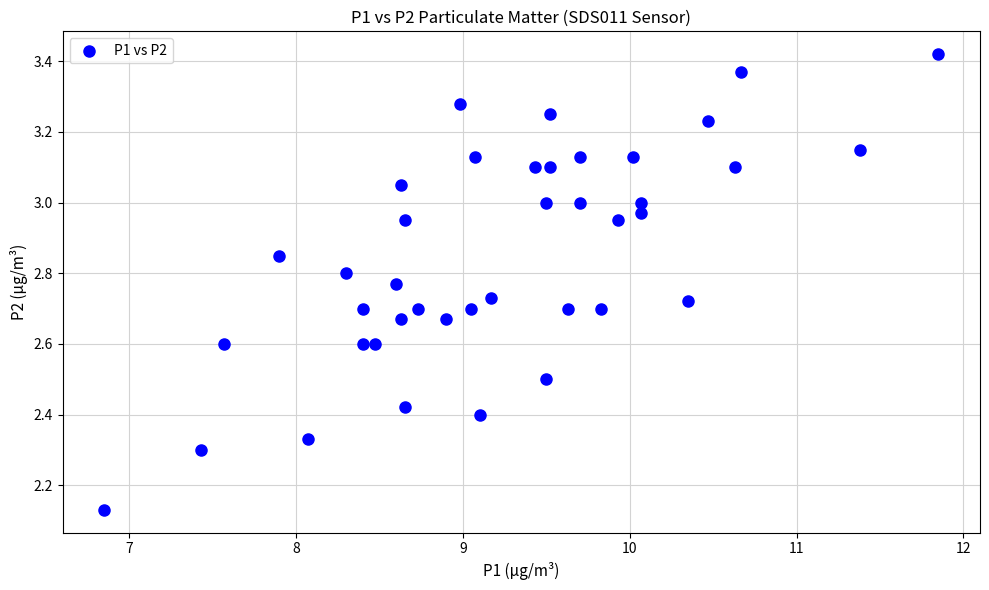

What is the range of X values (max minus min)?

5.0